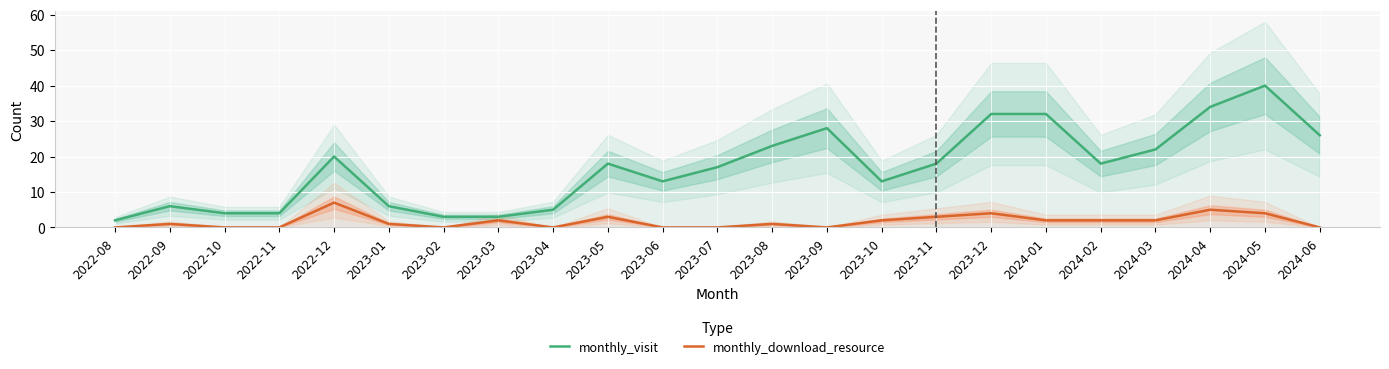

What is the total value across all series at 2022-09?

7